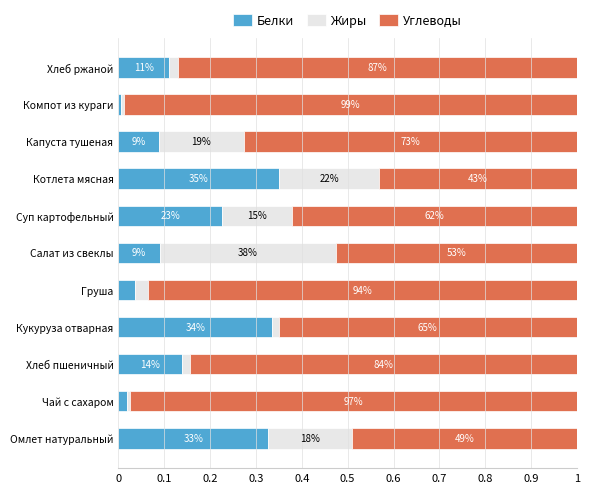

List the series in order of their peak value, highest first.

Углеводы, Жиры, Белки